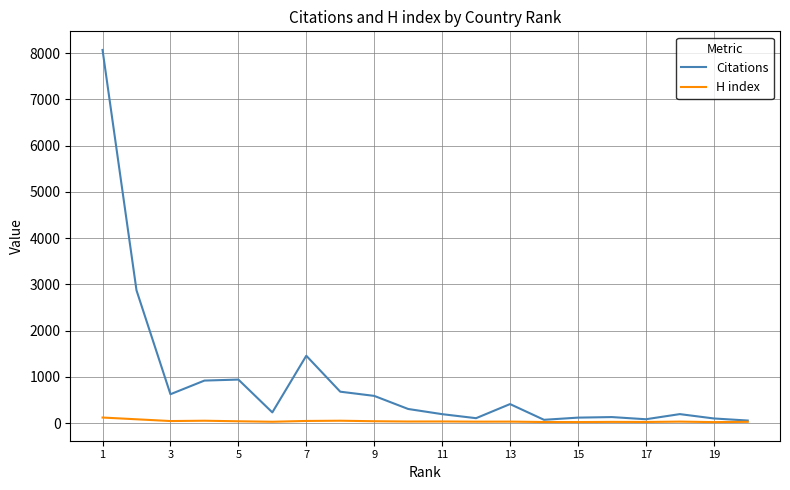

Rank the series by their average value, from highest to lowest.

Citations, H index